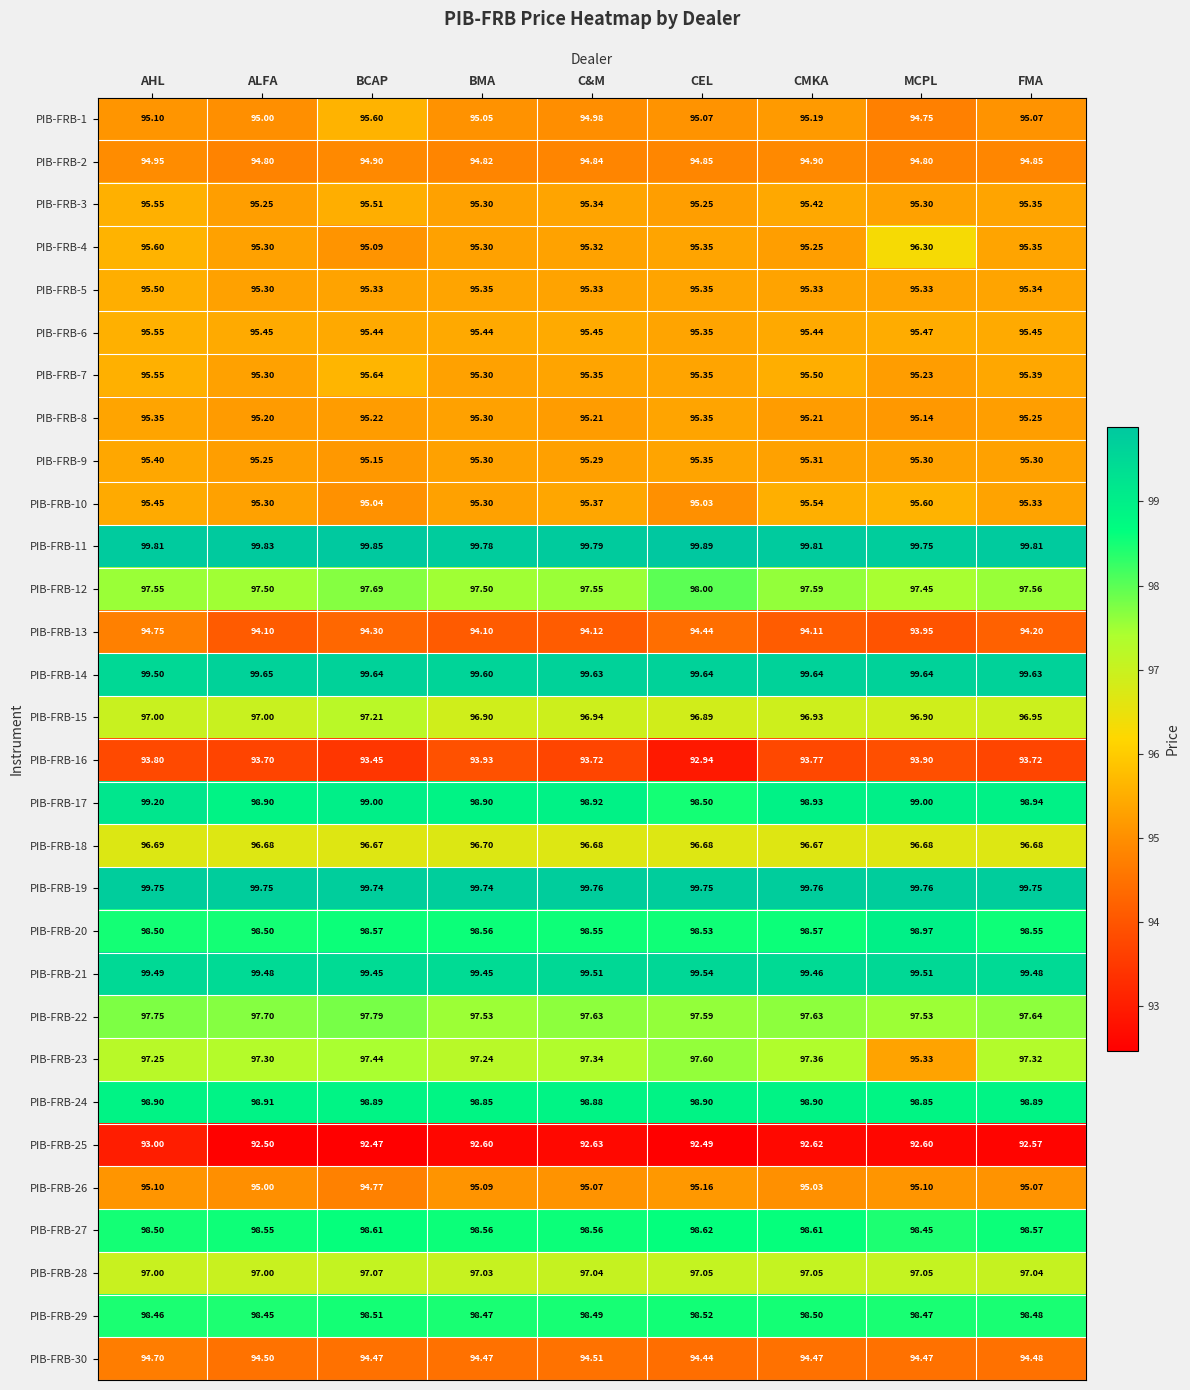

How many series are shown in this chart?

30